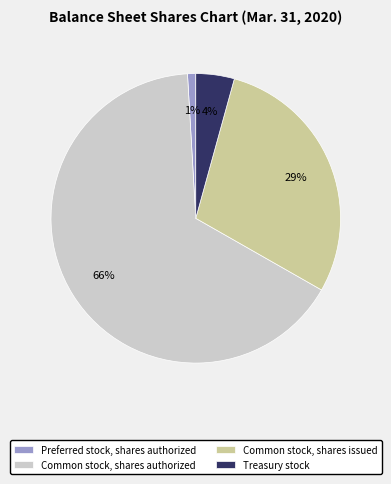

The Preferred stock, shares authorized slice represents 1% of the pie. True or false?

True